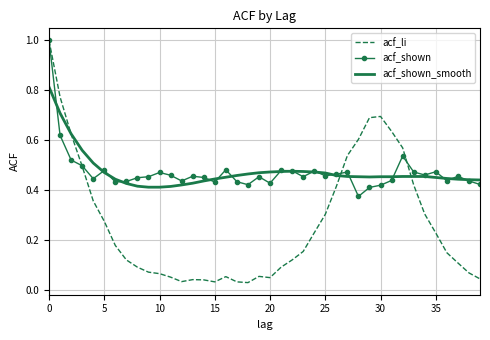

At how many categories does at least one series exceed 0?

40